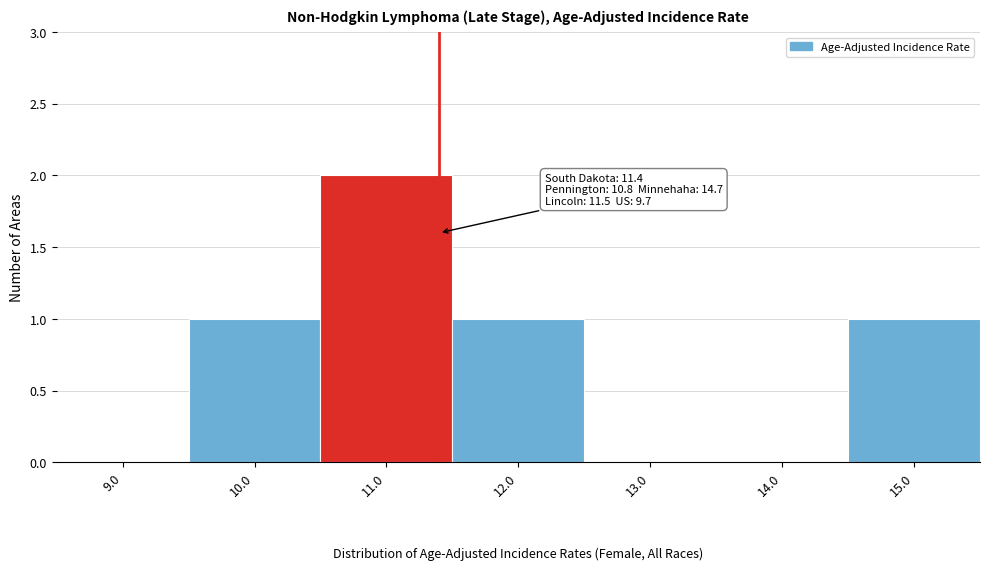

Which range on the x-axis has the tallest bar?

10.5 to 11.5